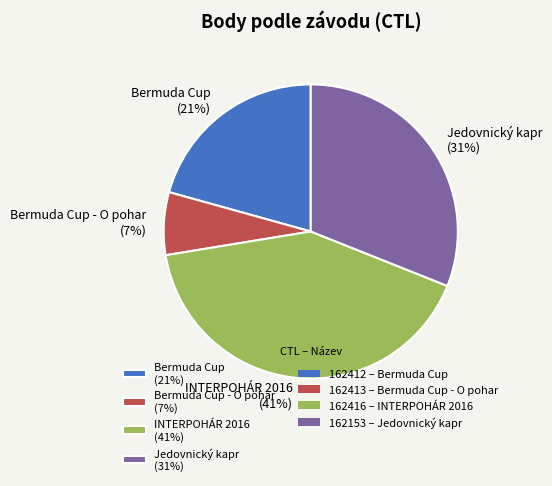

What is the largest slice in the pie chart?

INTERPOHÁR 2016 (41%)